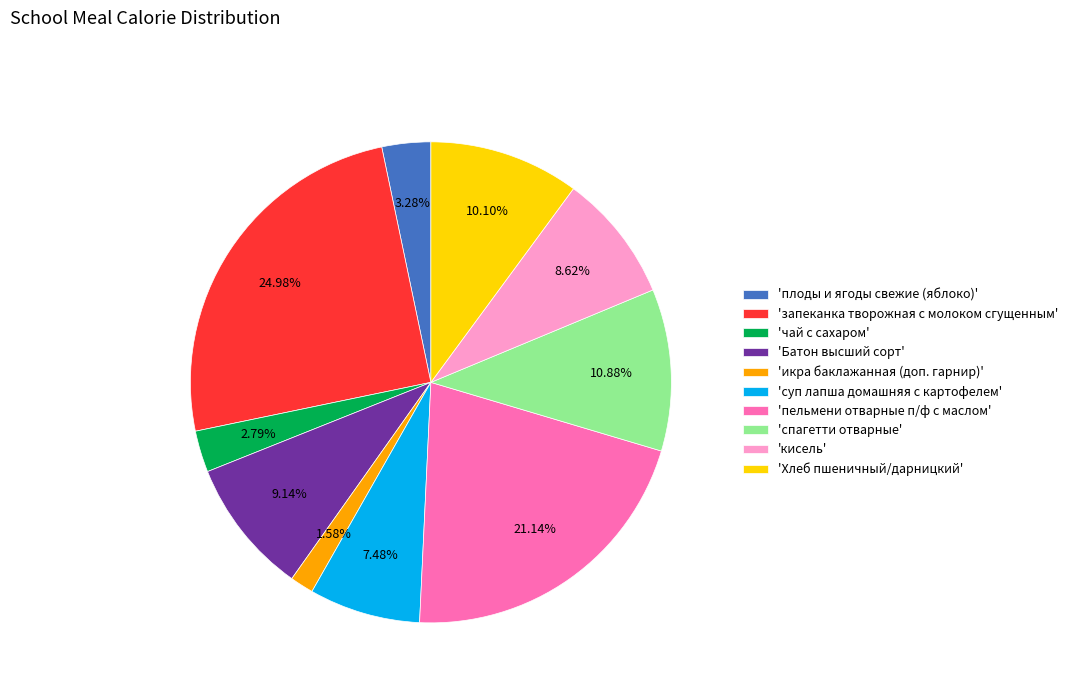

Do 'суп лапша домашняя с картофелем' and 'запеканка творожная с молоком сгущенным' together represent more than half of the pie?

No